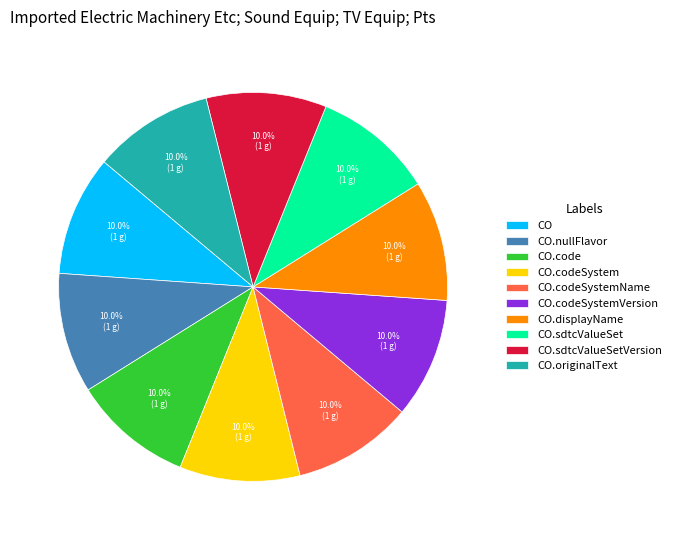

What is the ratio of the value at CO.code to the value at CO.nullFlavor?

1.0